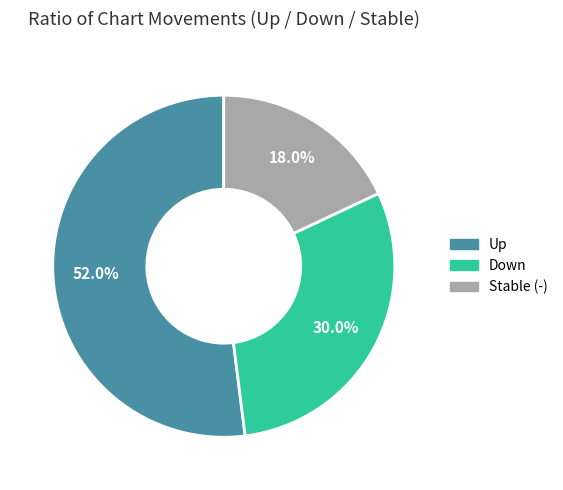

How much of the chart is everything except Down?

70.0%